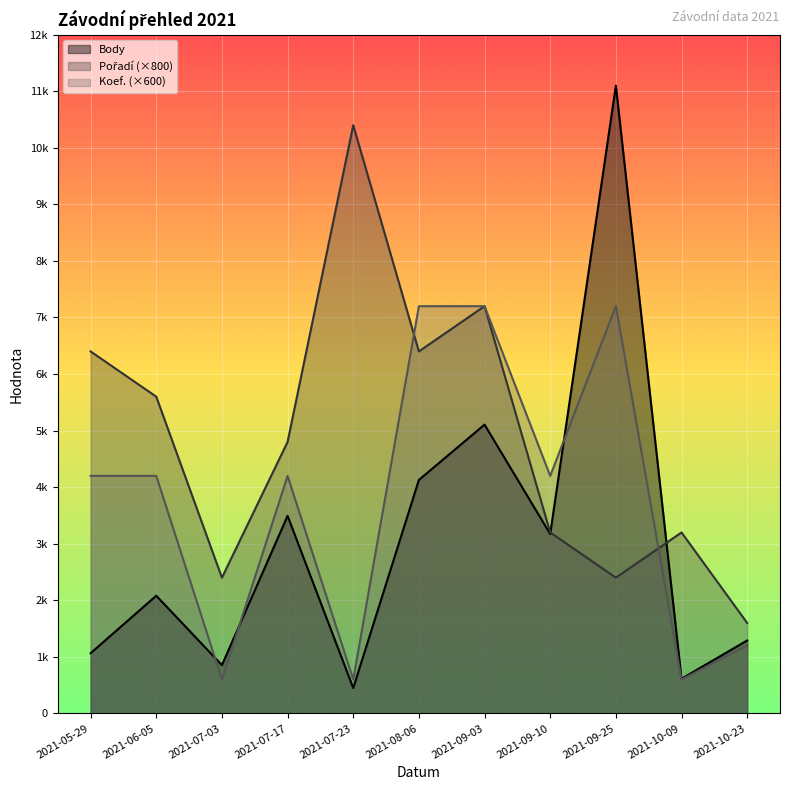

Rank the series by their average value, from highest to lowest.

Pořadí, Koef., Body